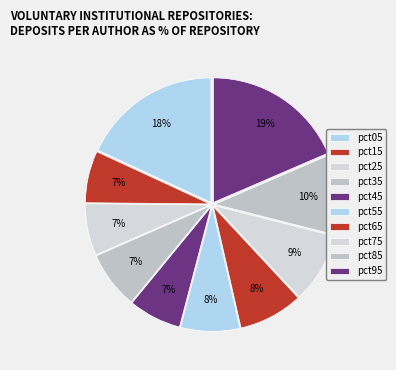

How many segments does this pie chart have?

10